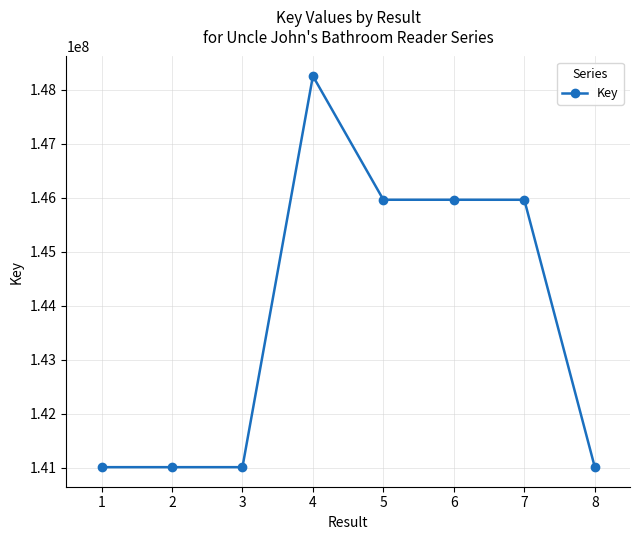

What is the sum of all values?

1150207010